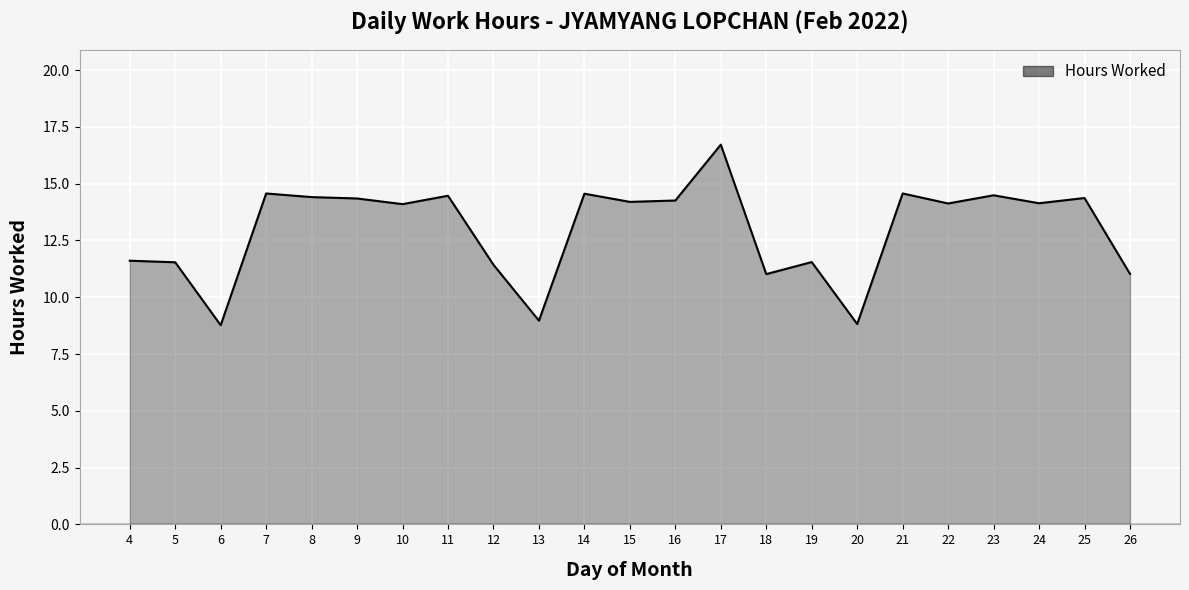

The value at 12 is 11.4. True or false?

True